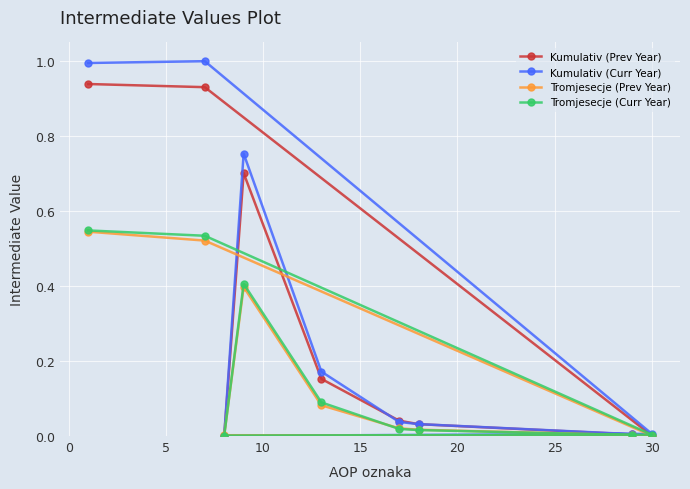

How many lines are shown in the chart?

4